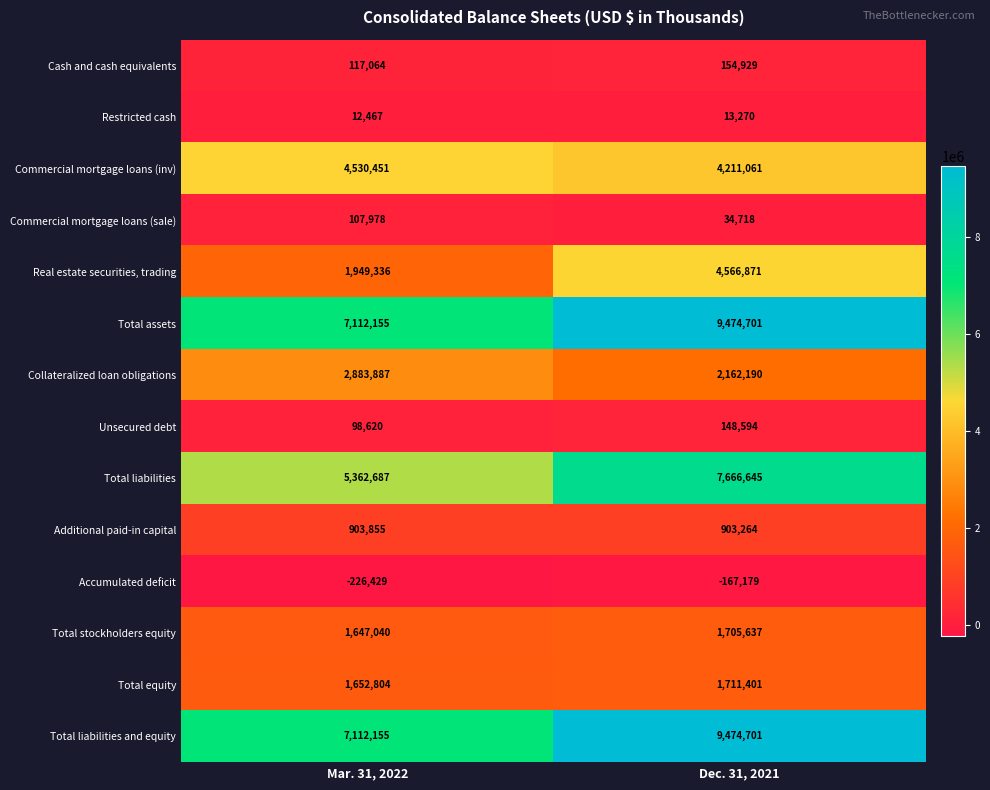

Which label corresponds to the largest value in the chart?

Dec. 31, 2021